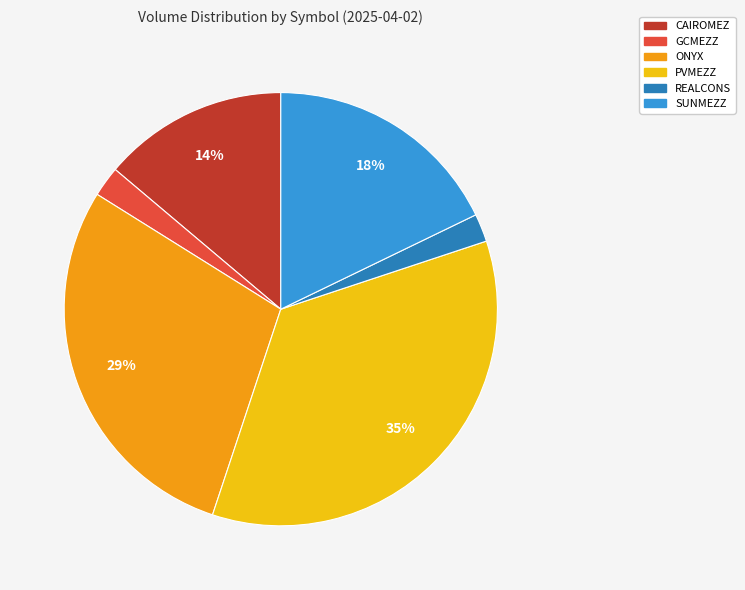

What percentage is the ONYX slice, to the nearest percent?

29%